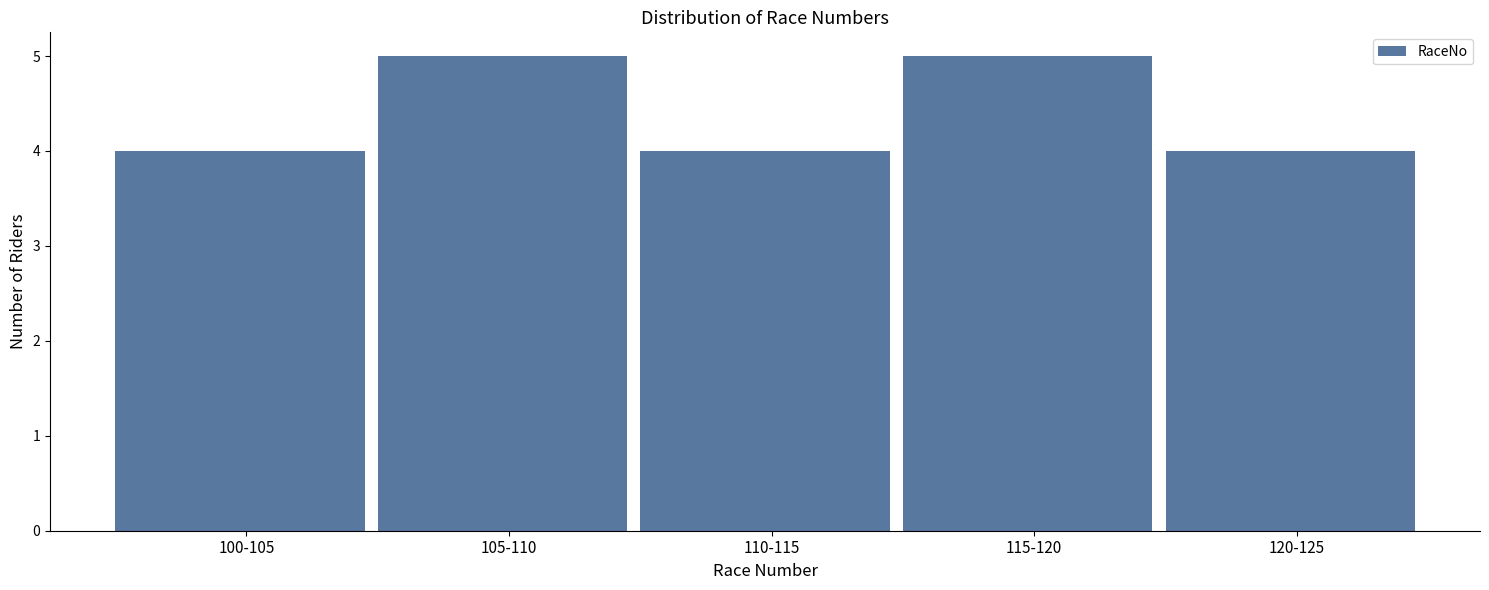

Reading left to right, what are all the values shown in this chart?

4	5	4	5	4